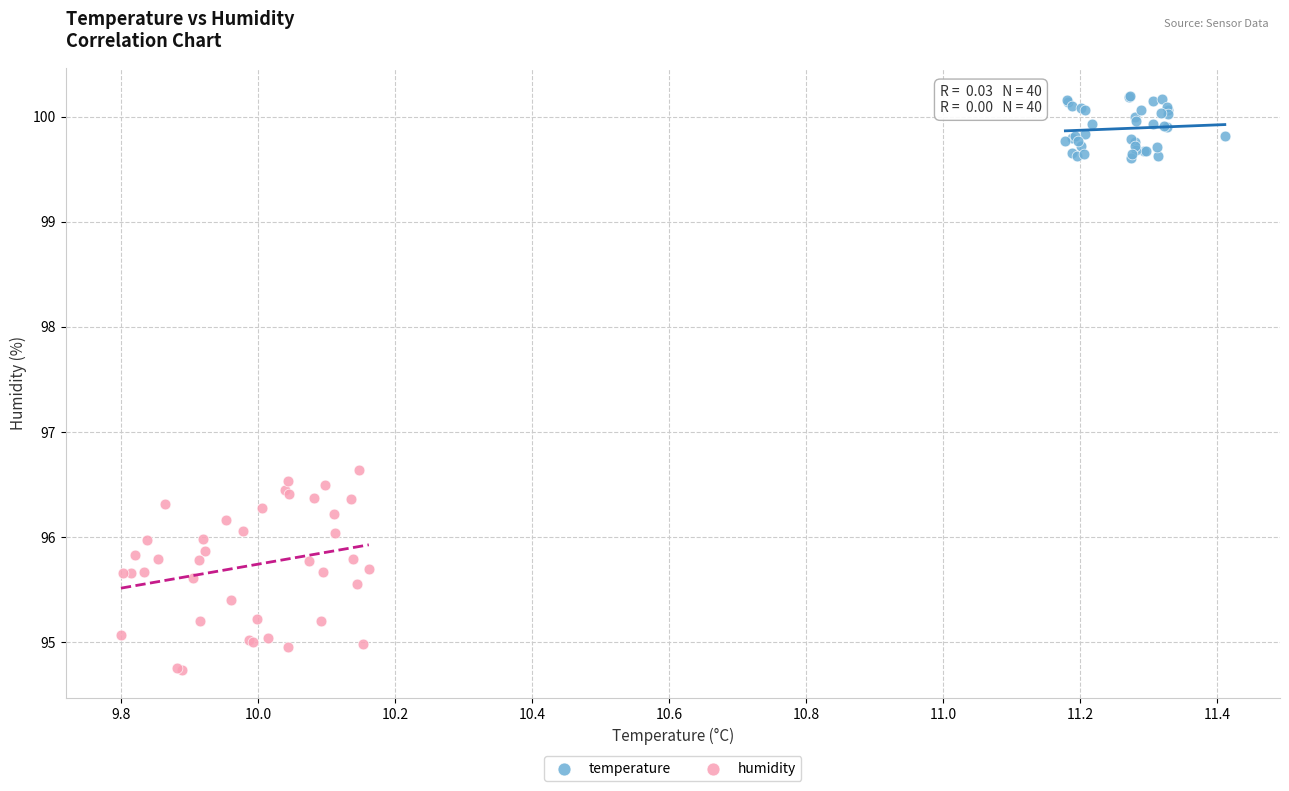

Which series contains the lowest Y value?

humidity